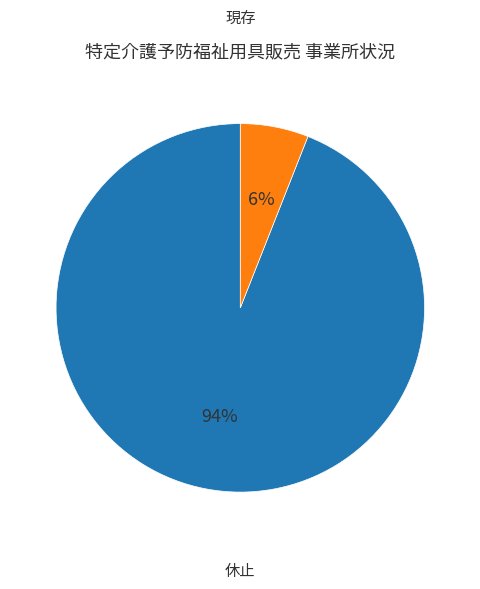

What is the smallest slice in the pie chart?

休止